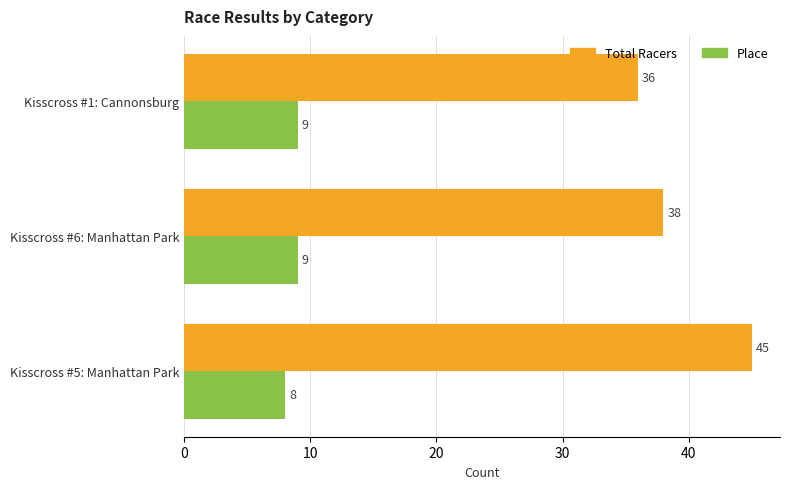

What are all the series names shown in the legend?

Total Racers, Place